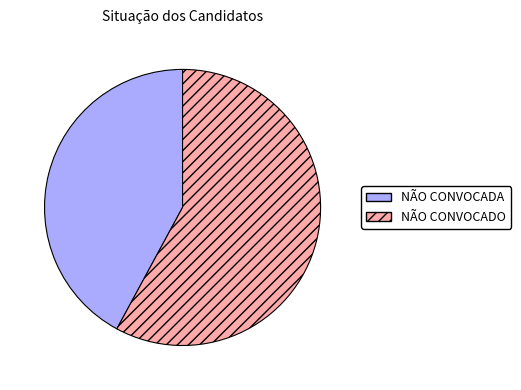

How many slices are in this pie chart?

2